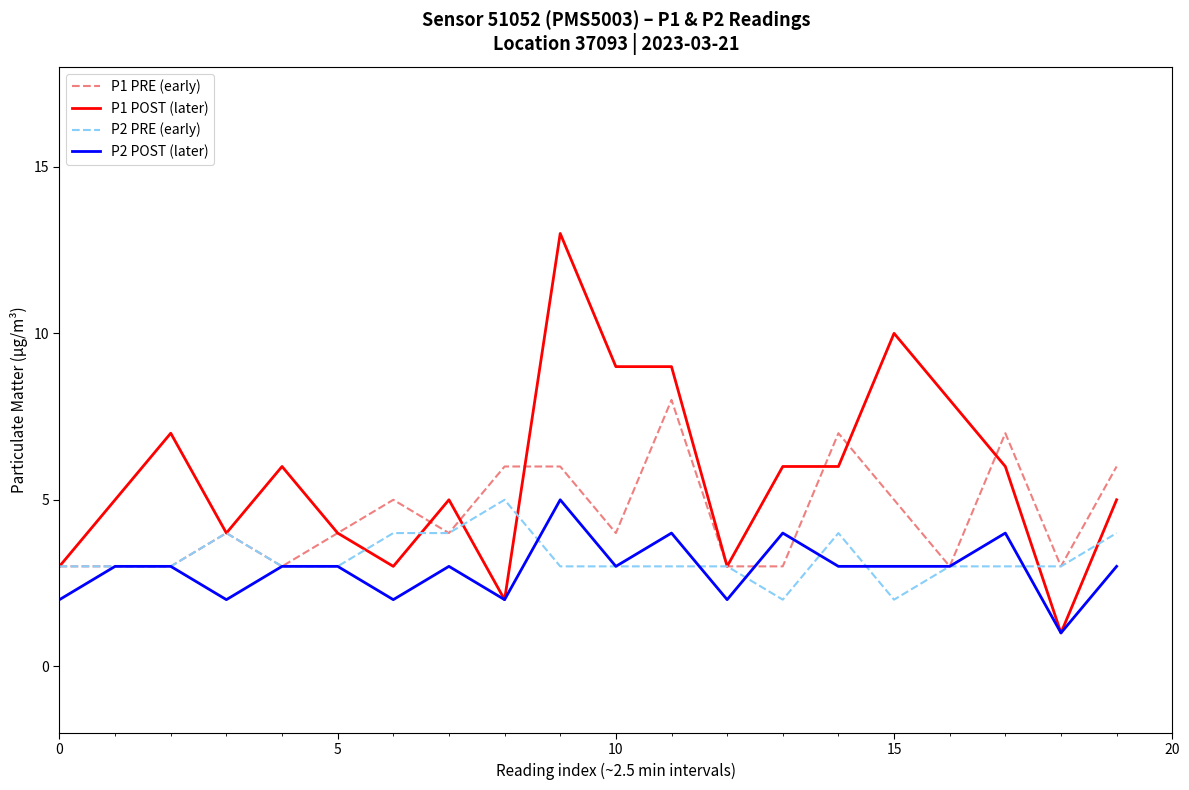

Which series has the largest total across all categories?

P1 POST (later)